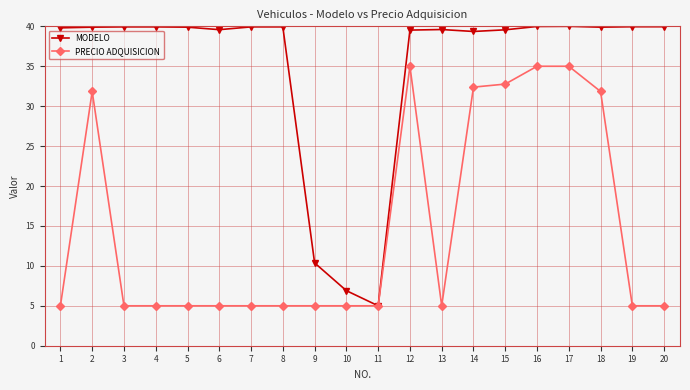

True or false: PRECIO ADQUISICION has a value of 5.0 at 6.

True